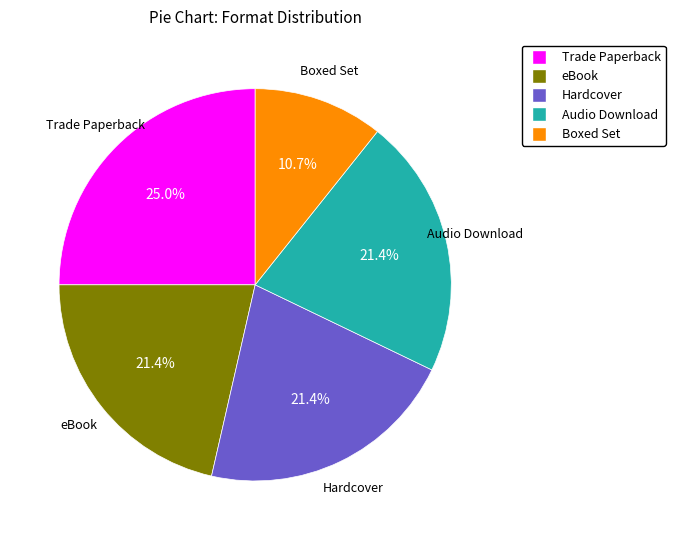

Which category has the biggest portion of the pie?

Trade Paperback